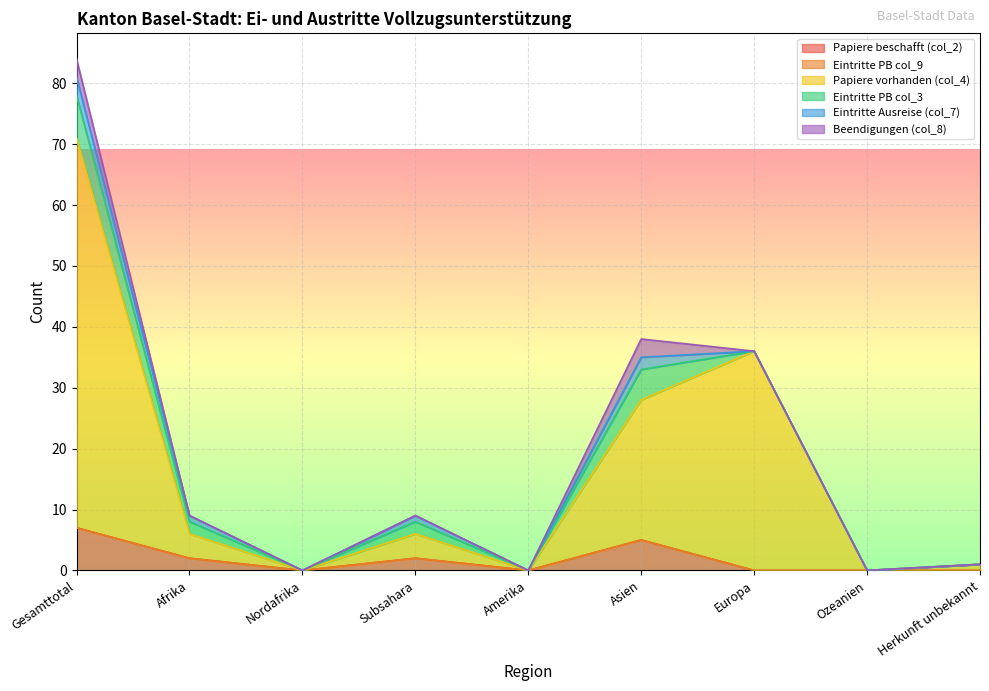

The value of Papiere beschafft (col_2) at Asien is 8. True or false?

False